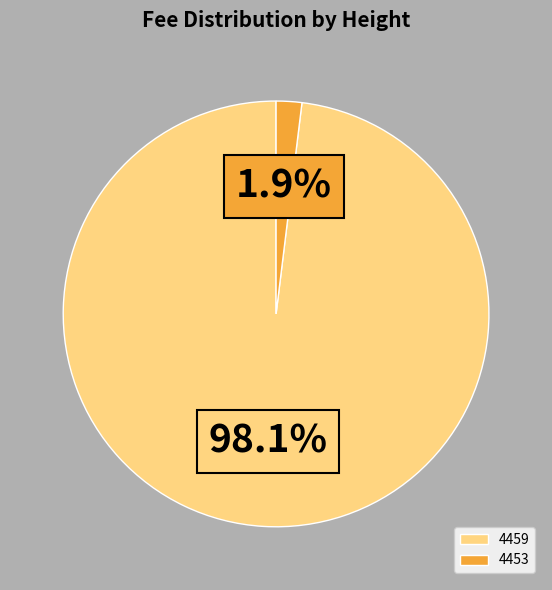

Rank the categories by value from lowest to highest.

4453, 4459